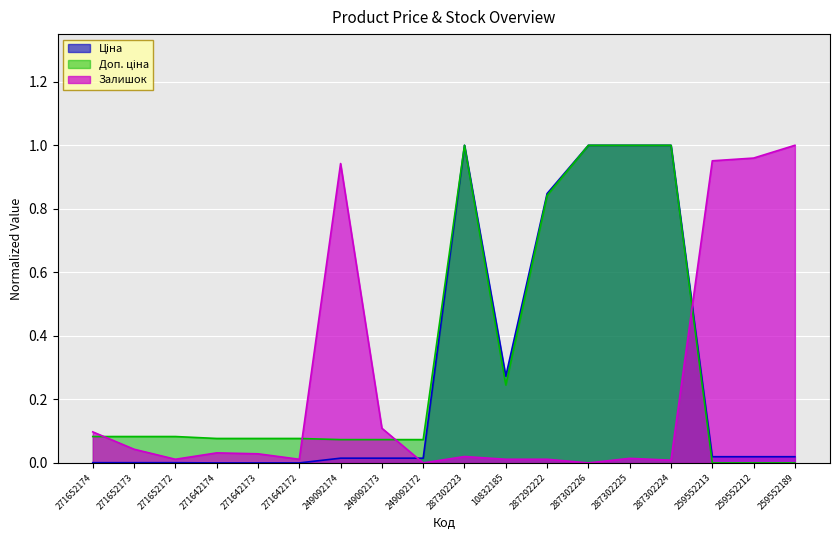

Reading left to right, extract all data points from this chart.

Ціна: 0.0	0.0	0.0	0.0	0.0	0.0	0.0	0.0	0.0	1.0	0.3	0.8	1.0	1.0	1.0	0.0	0.0	0.0
Доп. ціна: 0.1	0.1	0.1	0.1	0.1	0.1	0.1	0.1	0.1	1.0	0.2	0.8	1.0	1.0	1.0	0.0	0.0	0.0
Залишок: 0.1	0.0	0.0	0.0	0.0	0.0	0.9	0.1	0.0	0.0	0.0	0.0	0.0	0.0	0.0	1.0	1.0	1.0